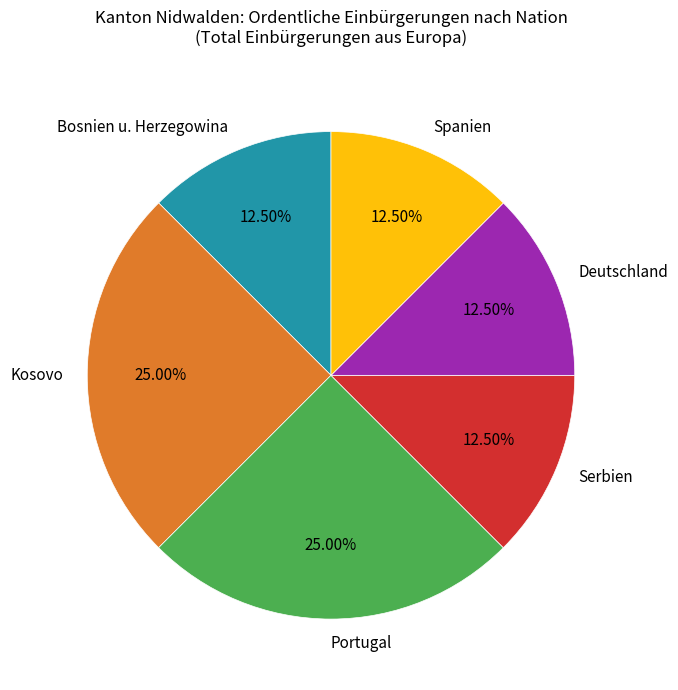

Combined, do Spanien and Portugal account for over 50%?

No